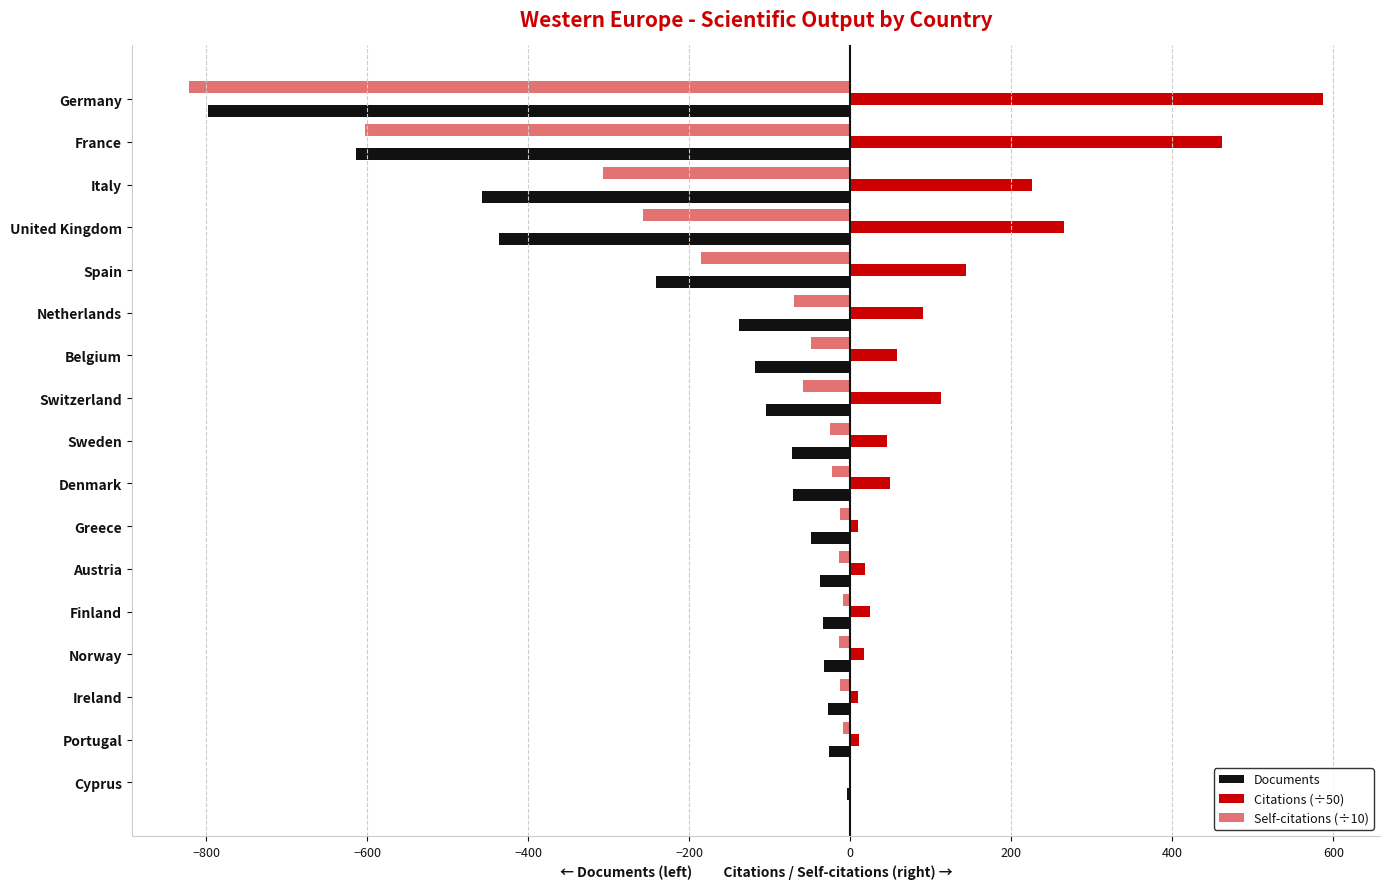

What is the sum of all Documents values?

-3264.0